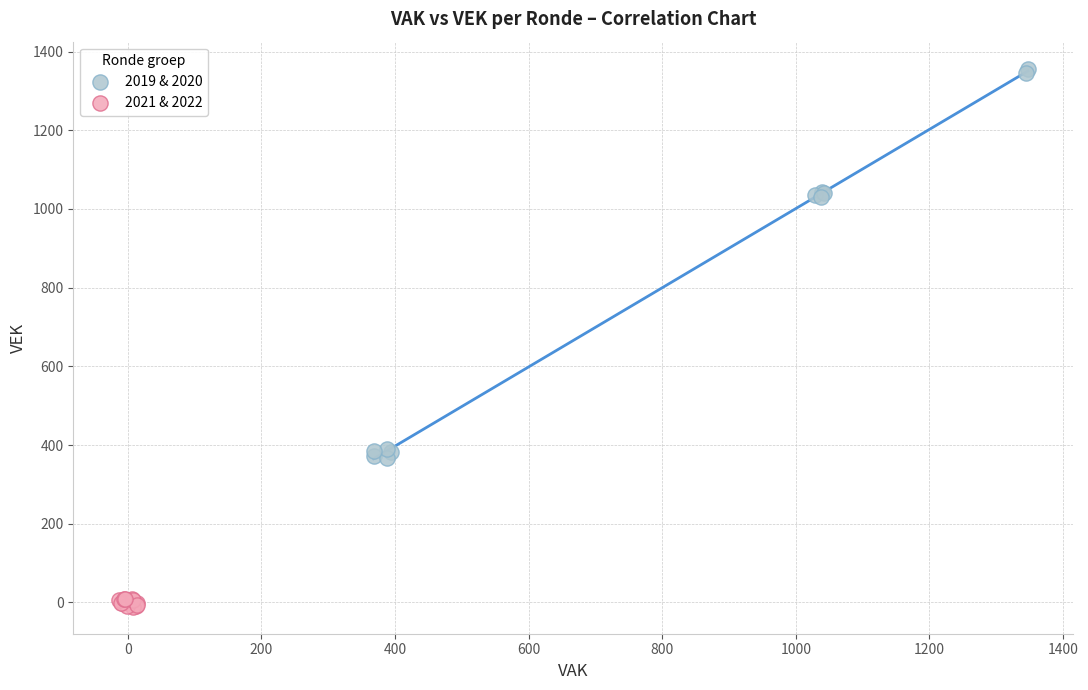

Which series has the largest Y range (max minus min)?

2019 & 2020